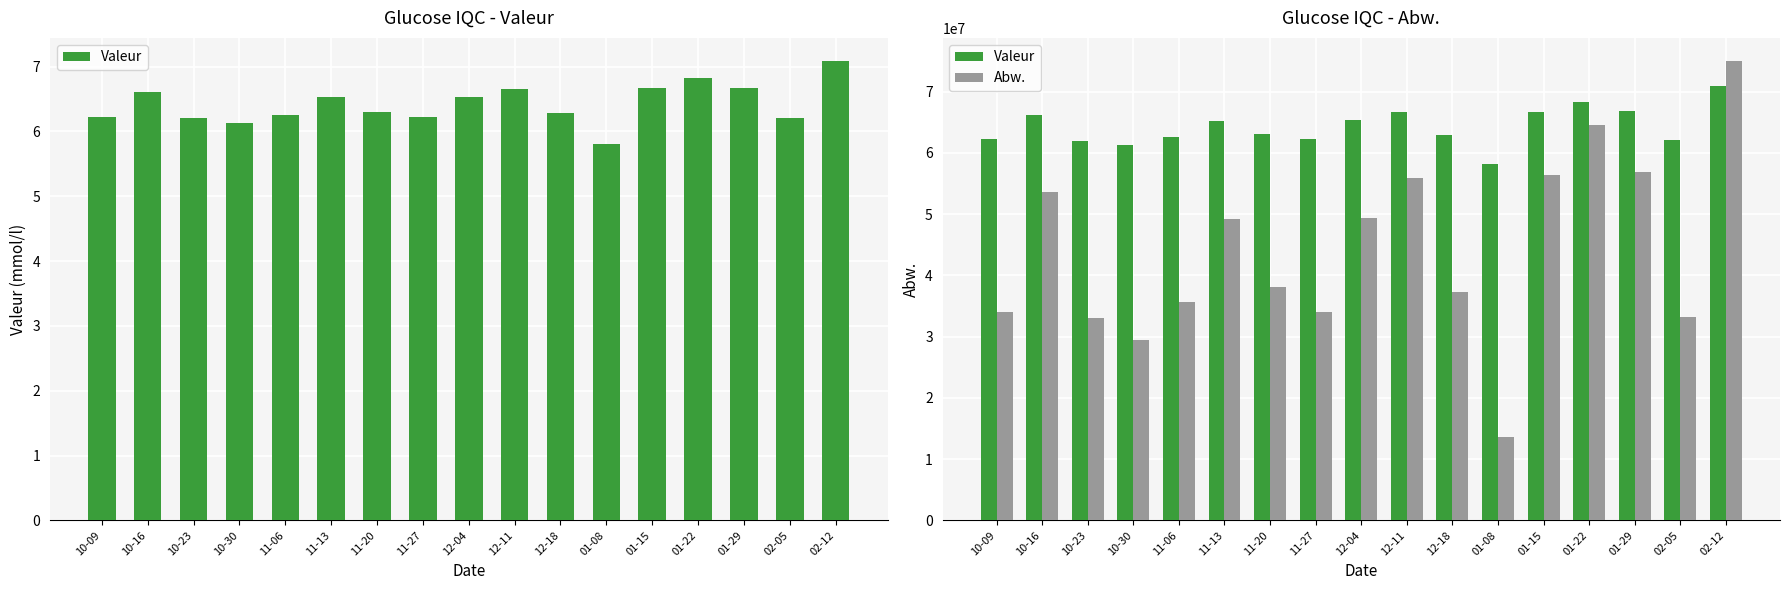

Where does the Valeur series first go above 63010545?

10-16